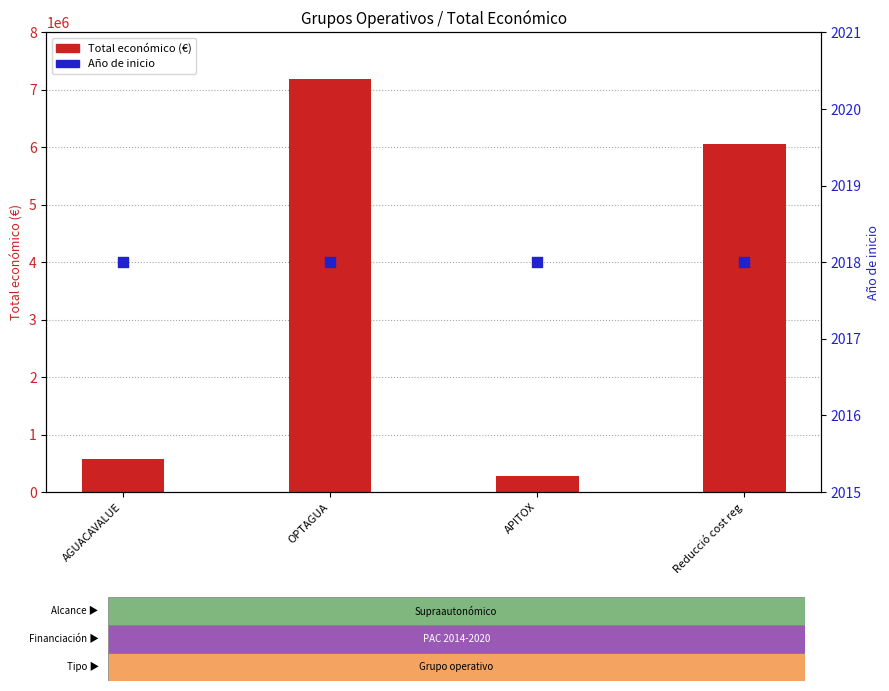

At which category is the sum across all series the highest?

OPTAGUA